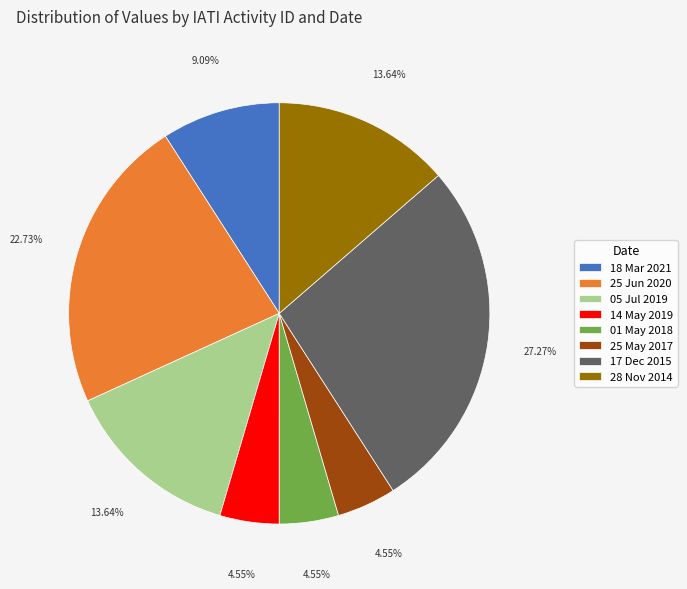

To the nearest percent, what is the average slice percentage?

12%